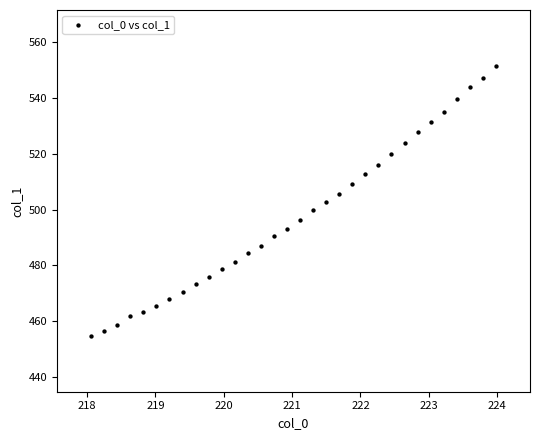

What is the range of Y values (max minus min)?

97.1